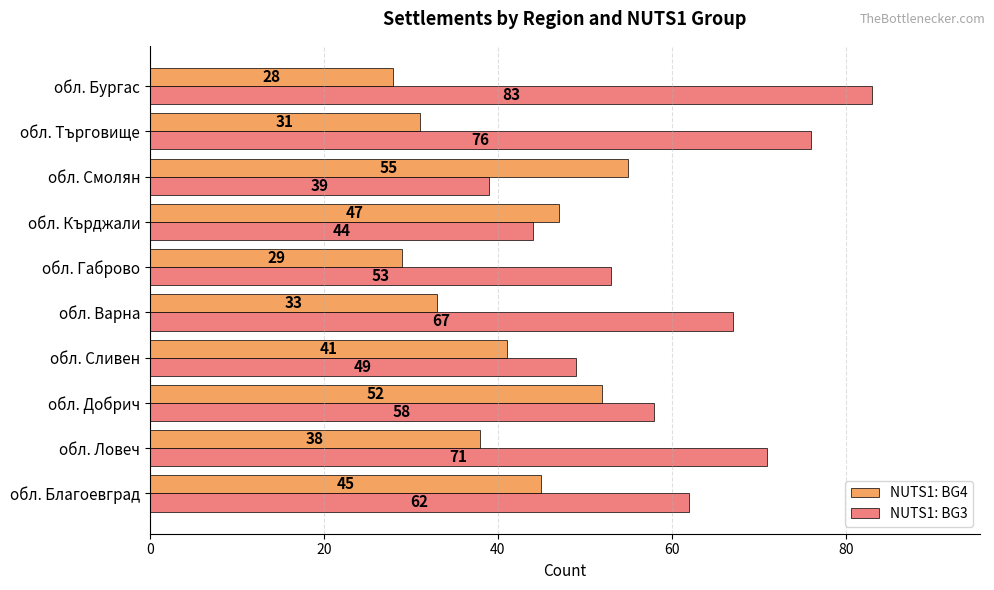

Which series has the largest total across all categories?

NUTS1: BG3